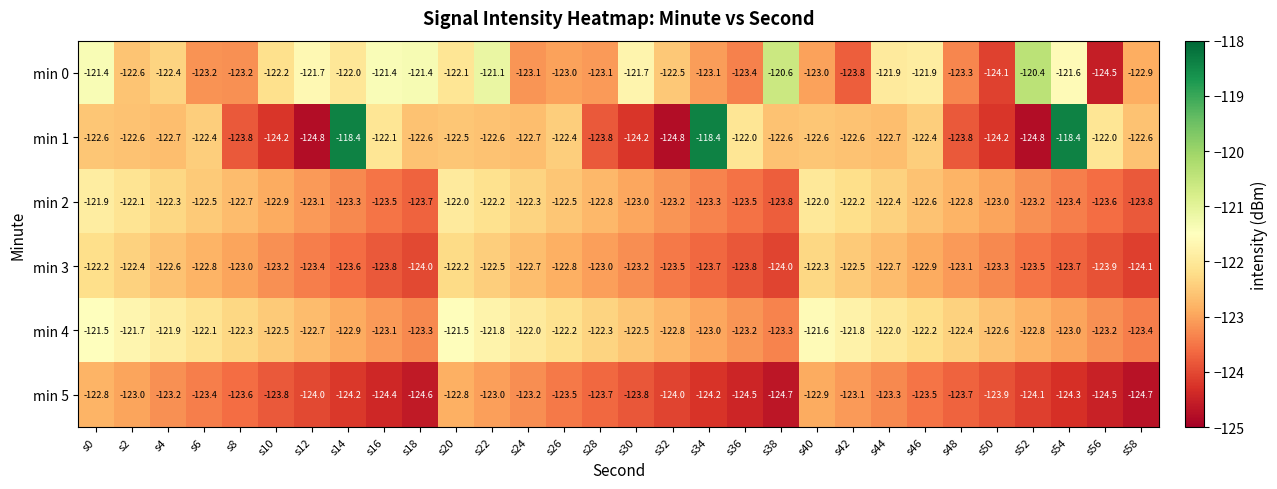

What is the sum of the min 3 values at s10 and s58?

-247.3